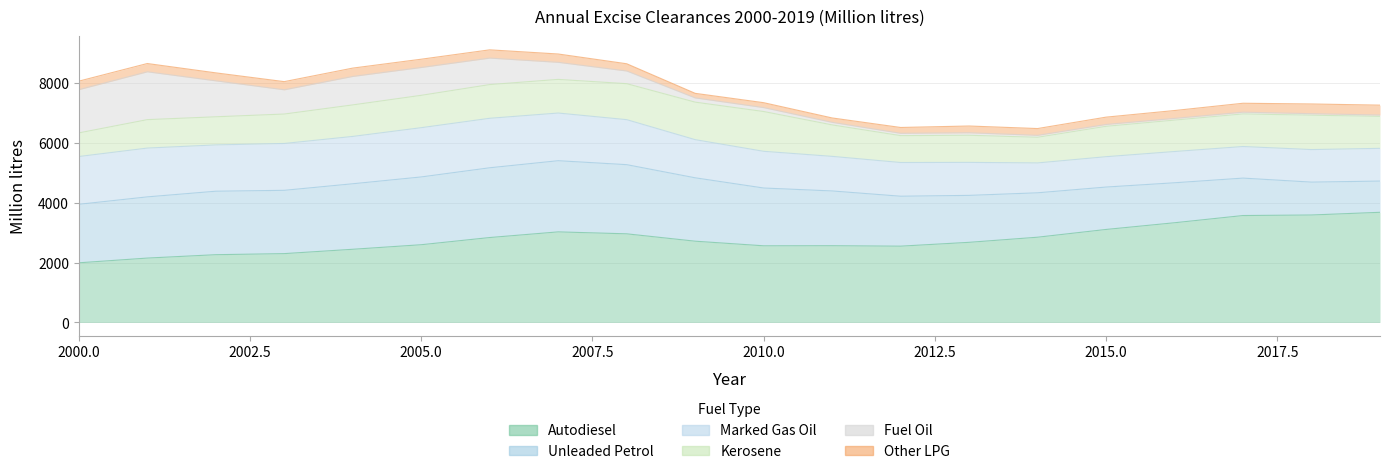

The value of Fuel Oil at 2006 is 884. True or false?

True